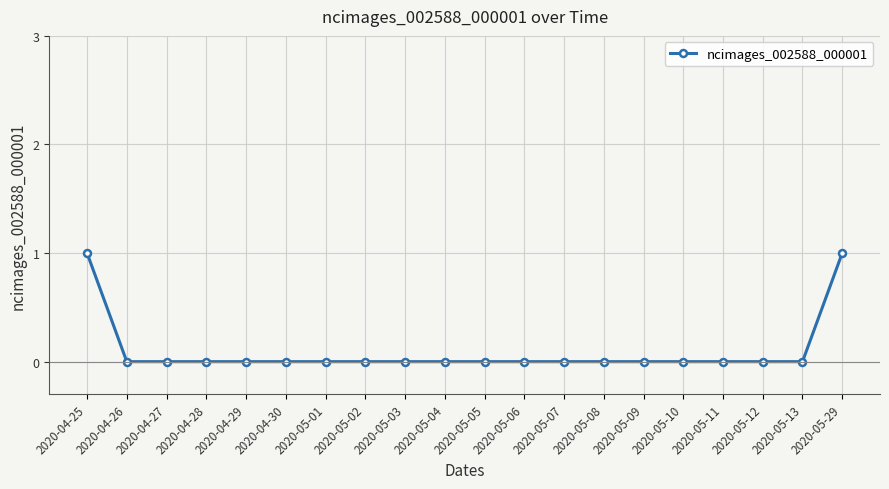

What is the label of the 5th point from the left?

2020-04-29